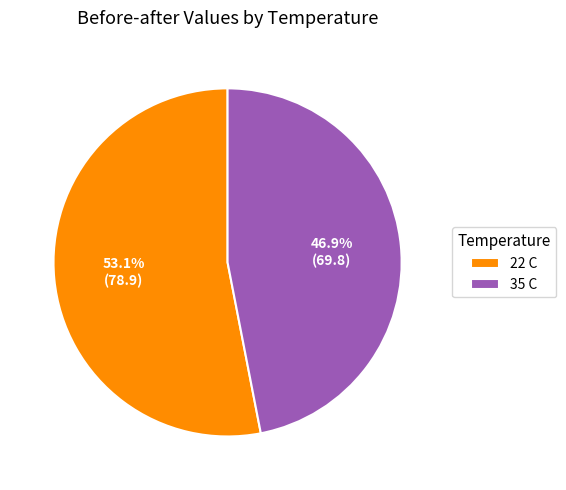

Is 22 C the majority of the pie?

Yes